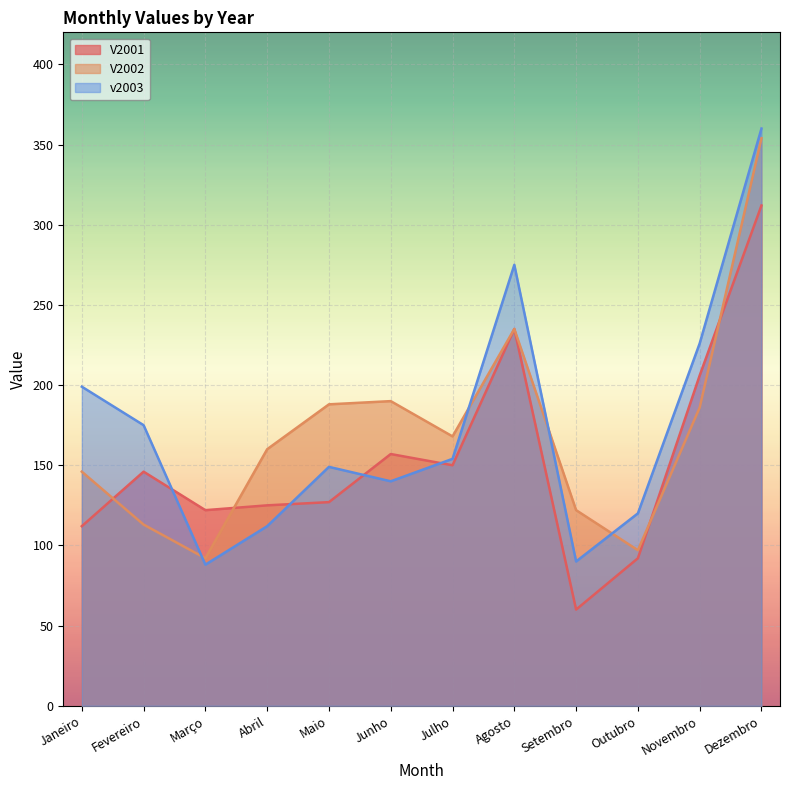

List the series in order of their peak value, highest first.

v2003, V2002, V2001